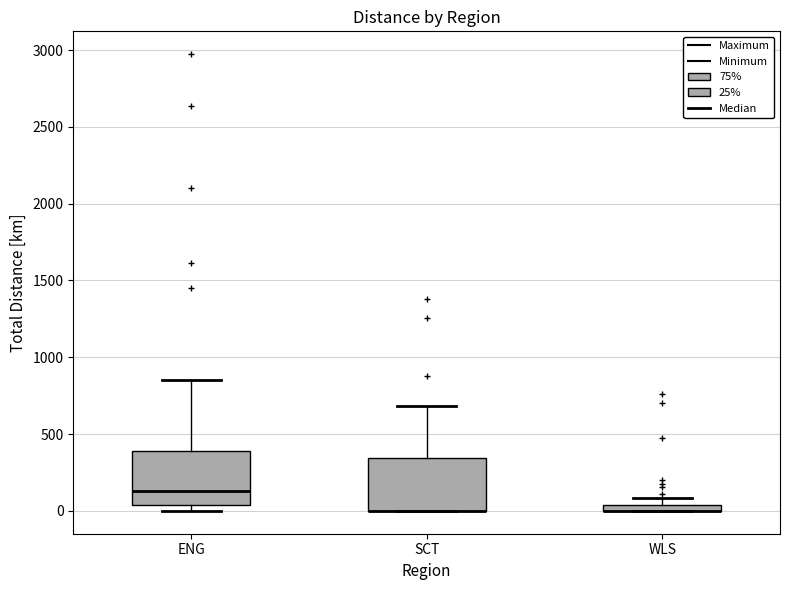

Where is the lower edge of the box for SCT on the y-axis? The values are not printed on the chart, so give them approximately, as read against the axis.

0